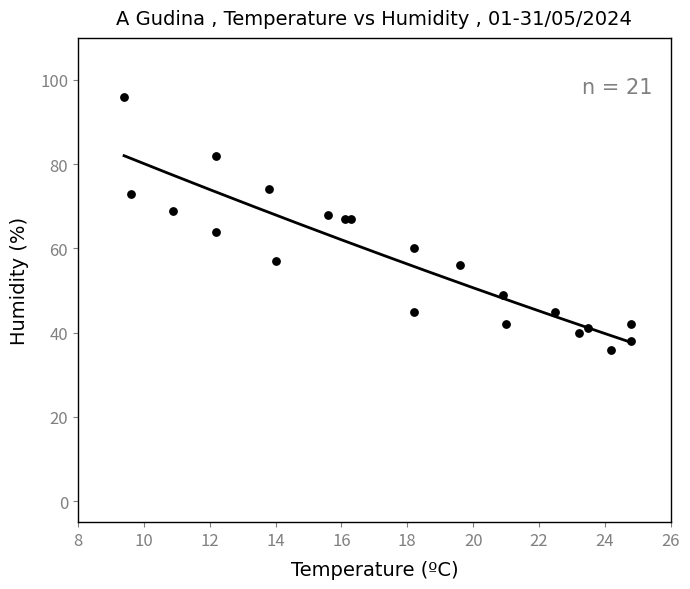

What is the range of Y values (max minus min)?

60